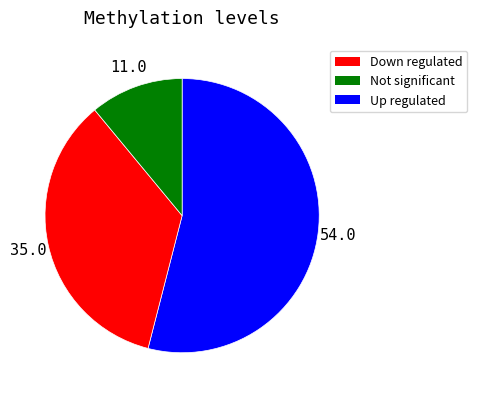

How many segments does this pie chart have?

3